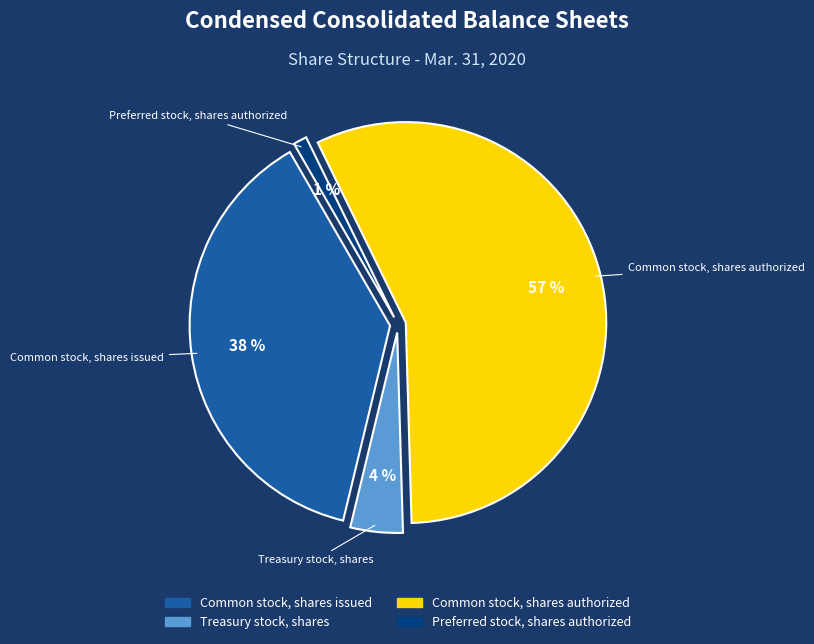

Combined, what portion of the pie is Preferred stock, shares authorized and Treasury stock, shares?

5.3%